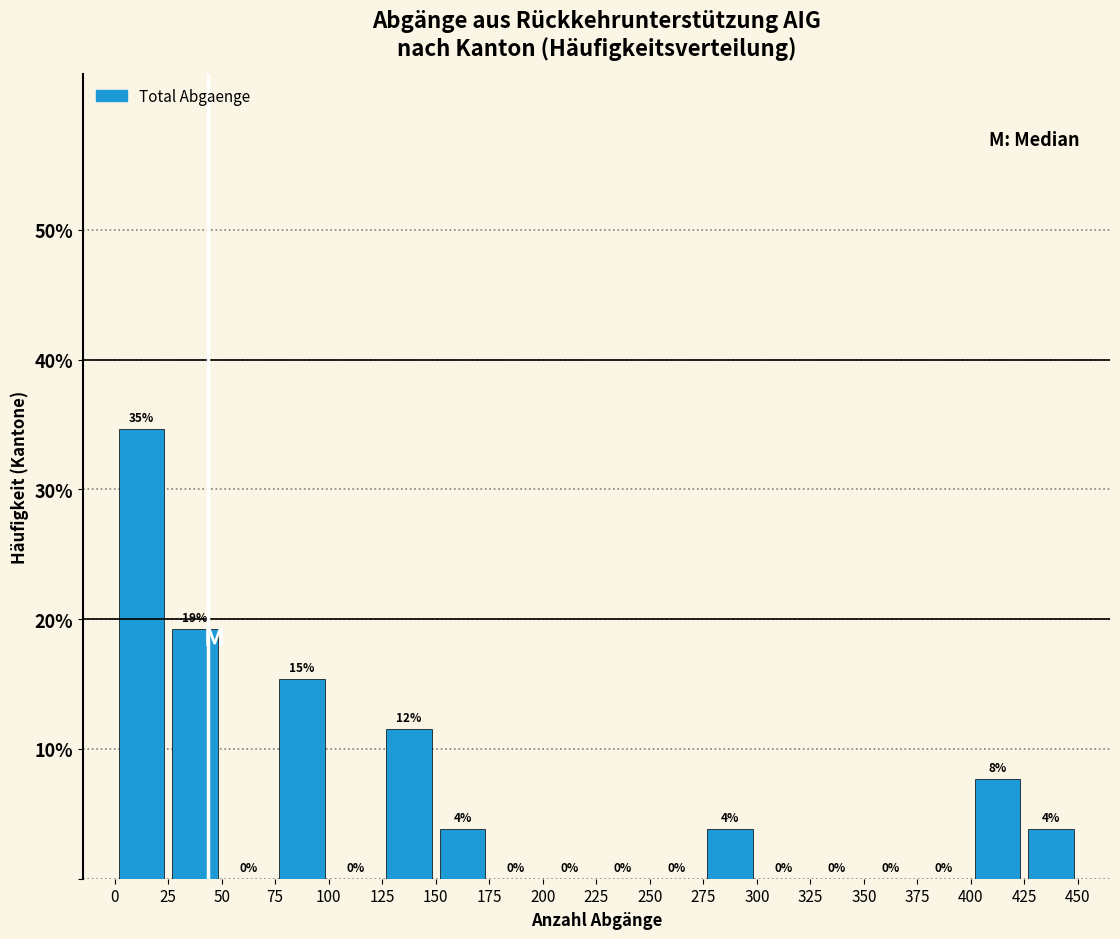

Which range on the x-axis has the tallest bar?

0 to 25